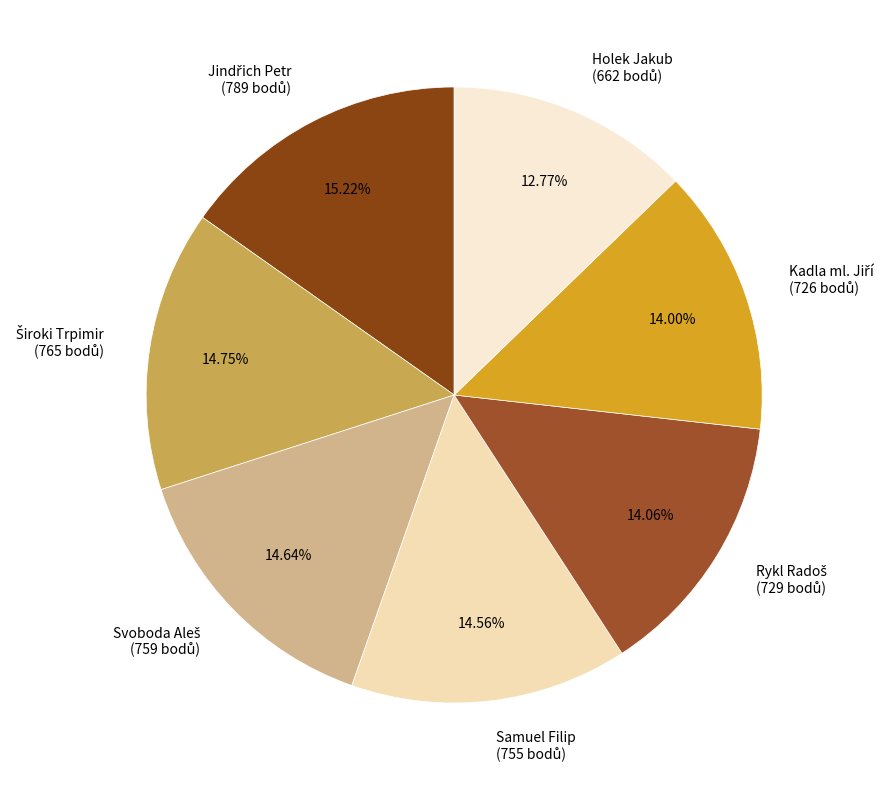

Is there any slice that represents more than half of the pie?

No